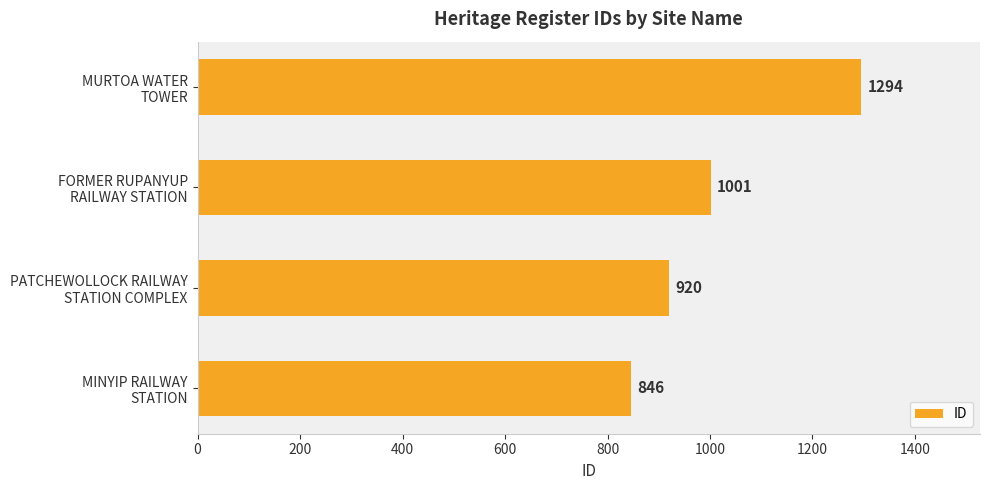

What is the average value?

1015